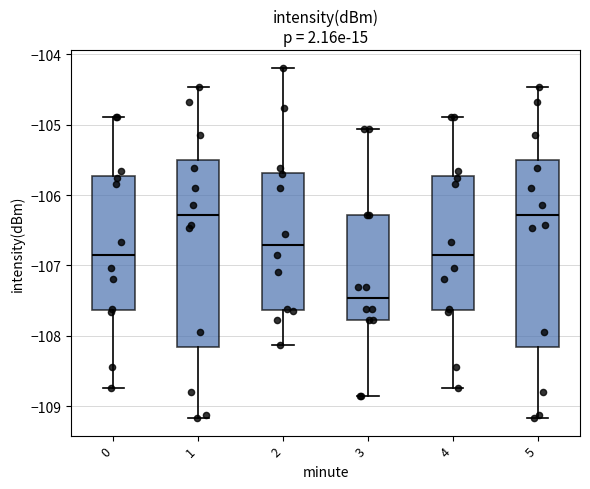

Reading left to right, read every box against the y-axis: the position of its median line, the range the box covers, and the ends of its whiskers. The values are not printed on the chart, so give them approximately, as read against the axis.

0: median -106.9, box -107.6 to -105.7, whiskers -108.7 to -104.9
1: median -106.3, box -108.2 to -105.5, whiskers -109.2 to -104.5
2: median -106.7, box -107.6 to -105.7, whiskers -108.1 to -104.2
3: median -107.5, box -107.8 to -106.3, whiskers -108.8 to -105.1
4: median -106.9, box -107.6 to -105.7, whiskers -108.7 to -104.9
5: median -106.3, box -108.2 to -105.5, whiskers -109.2 to -104.5